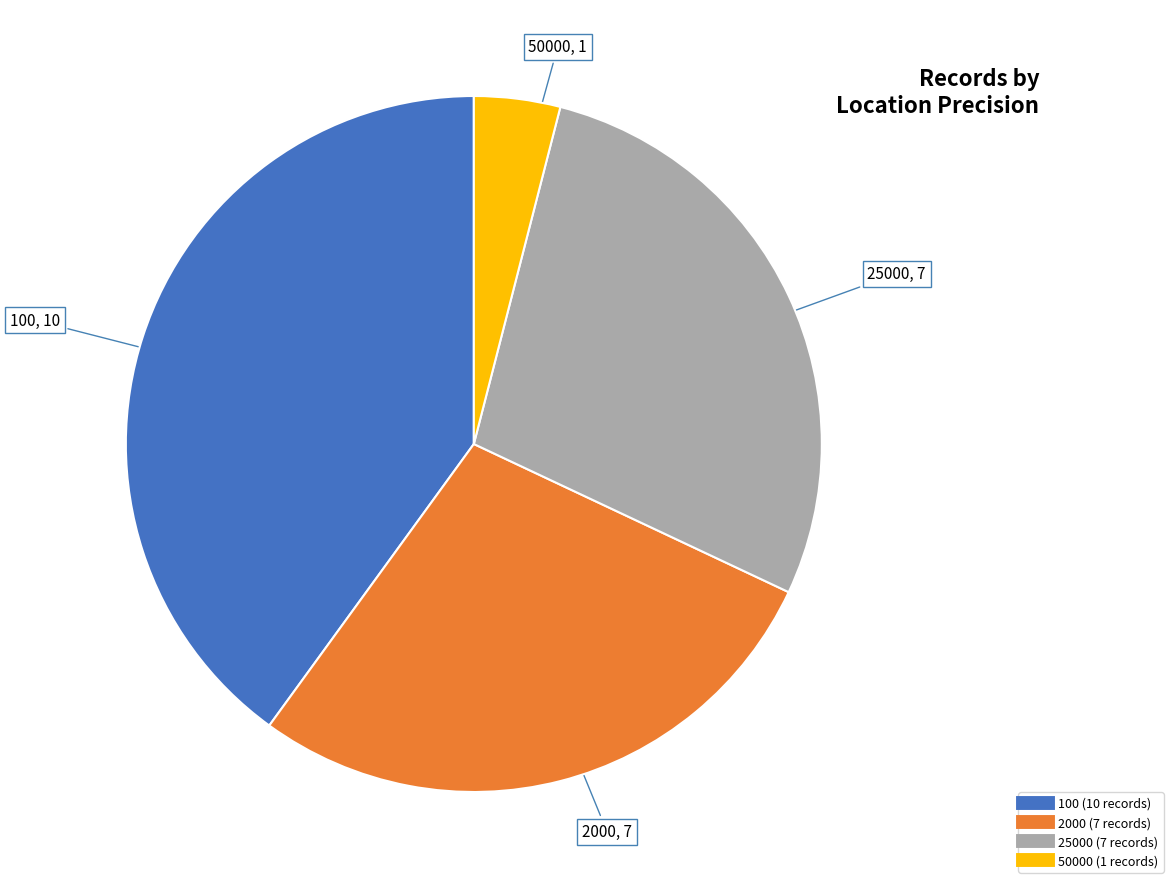

Count the number of slices in the pie.

4